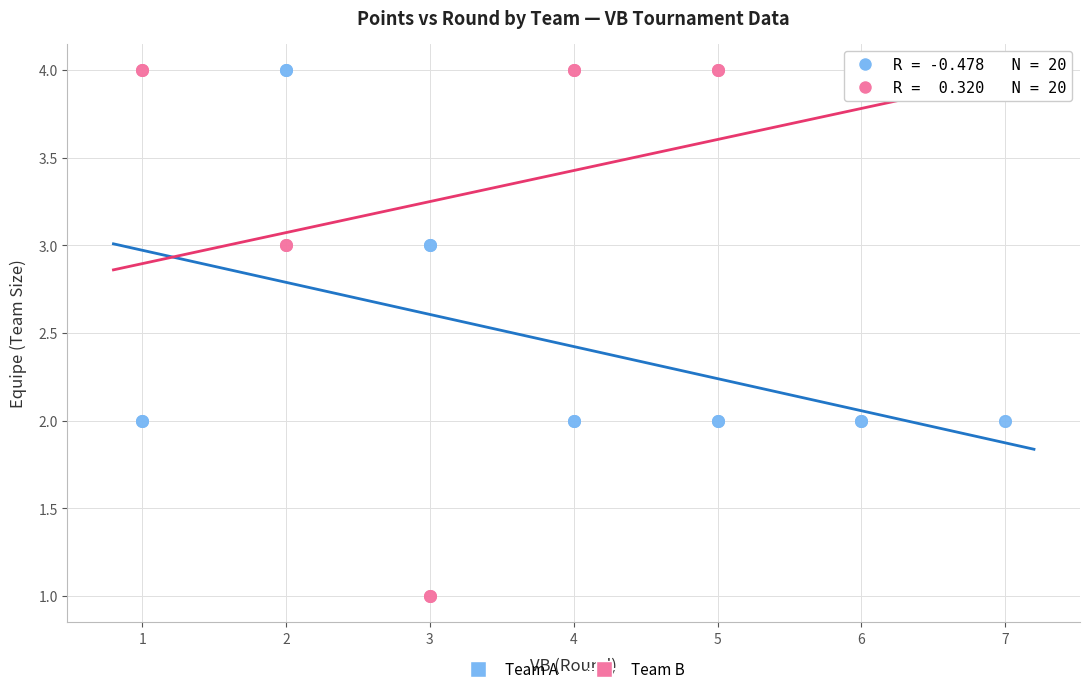

Which series reaches the minimum Y coordinate?

Team B